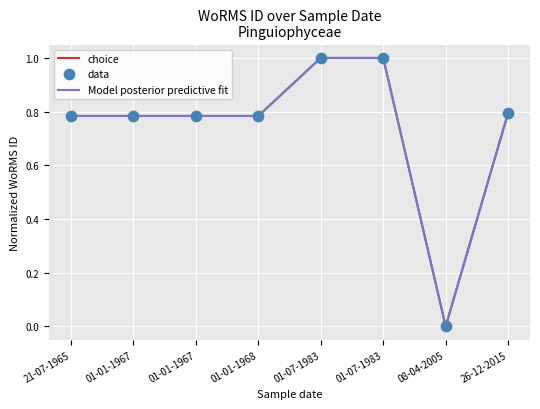

Does the chart have visible grid lines?

Yes